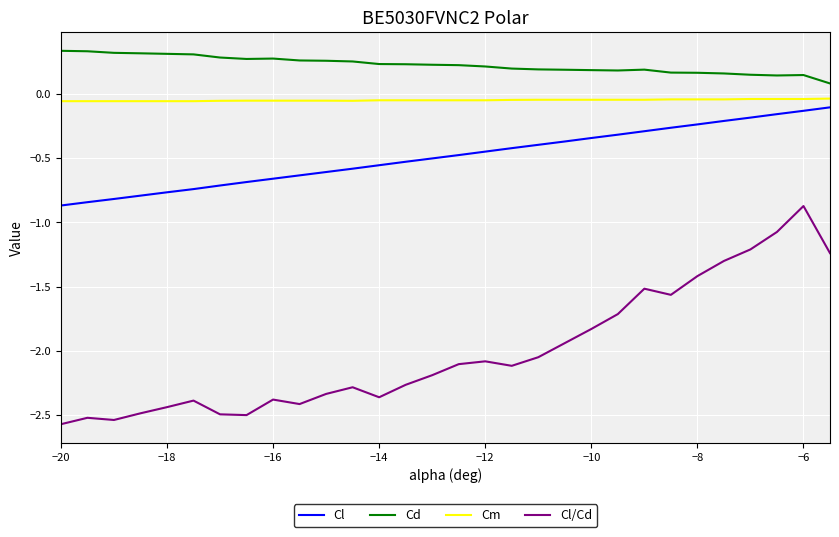

True or false: Cm and Cl/Cd cross at least once.

False